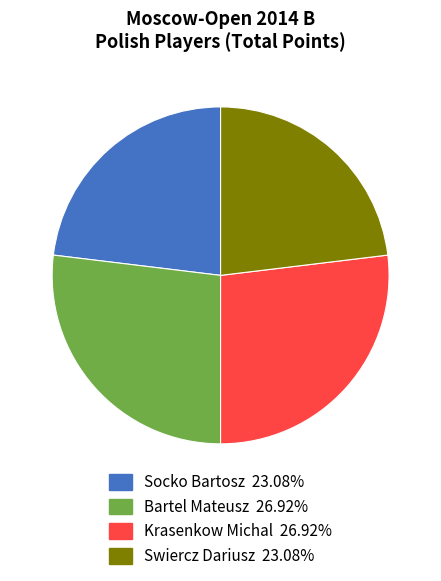

What is the ratio of the value at Socko Bartosz to the value at Bartel Mateusz?

0.9